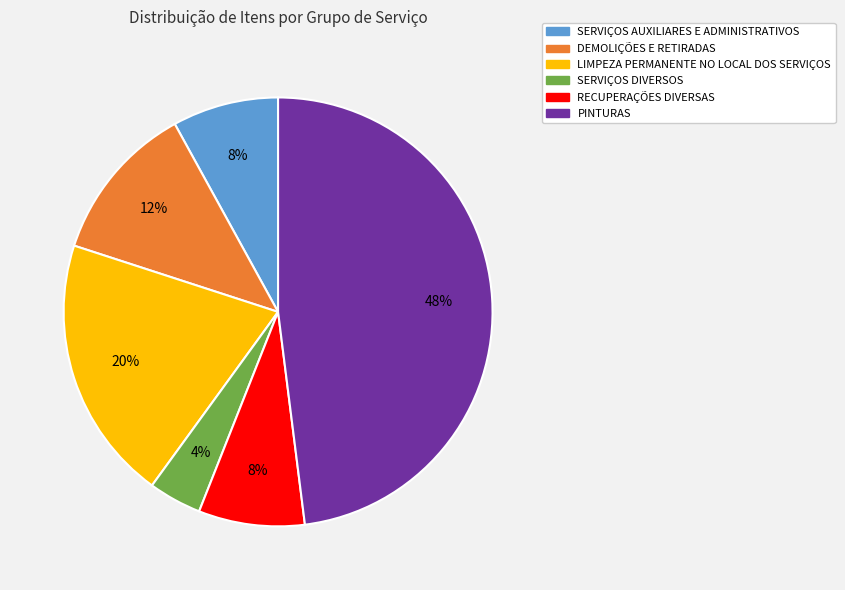

Is it true that SERVIÇOS AUXILIARES E ADMINISTRATIVOS is 8% of the pie?

True